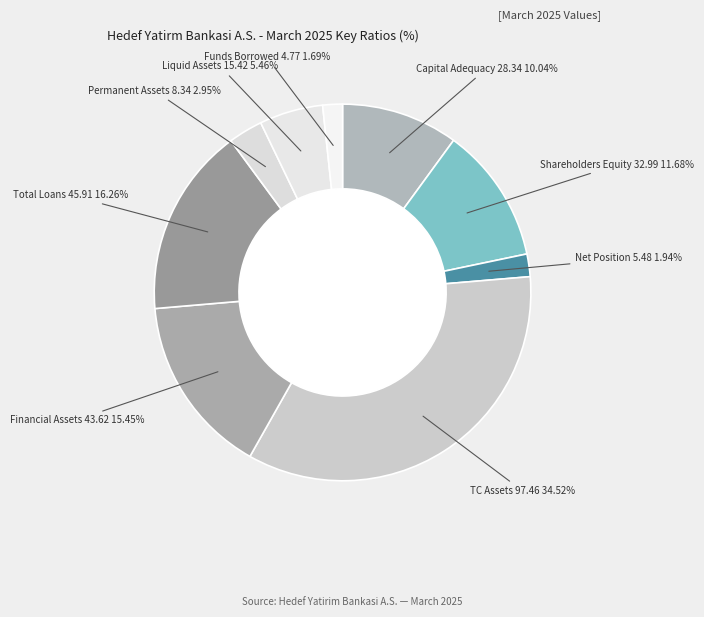

Count the number of slices in the pie.

9